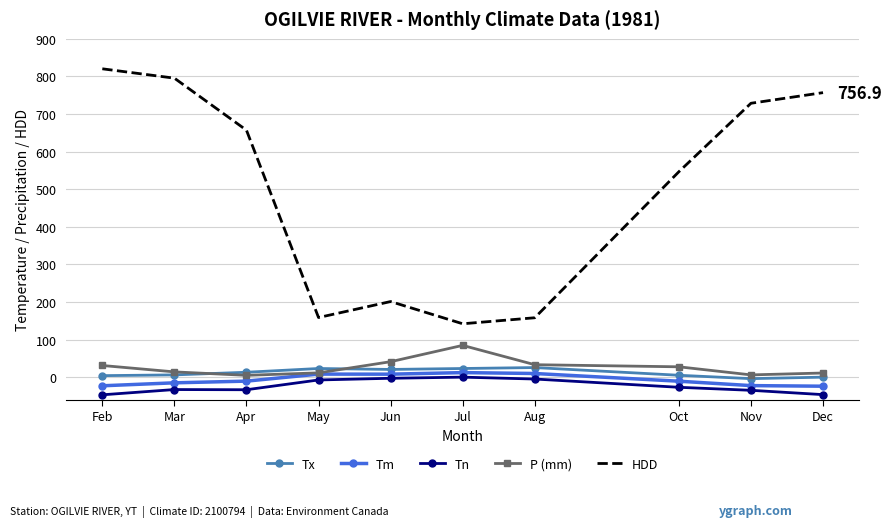

Which series has the largest total across all categories?

HDD